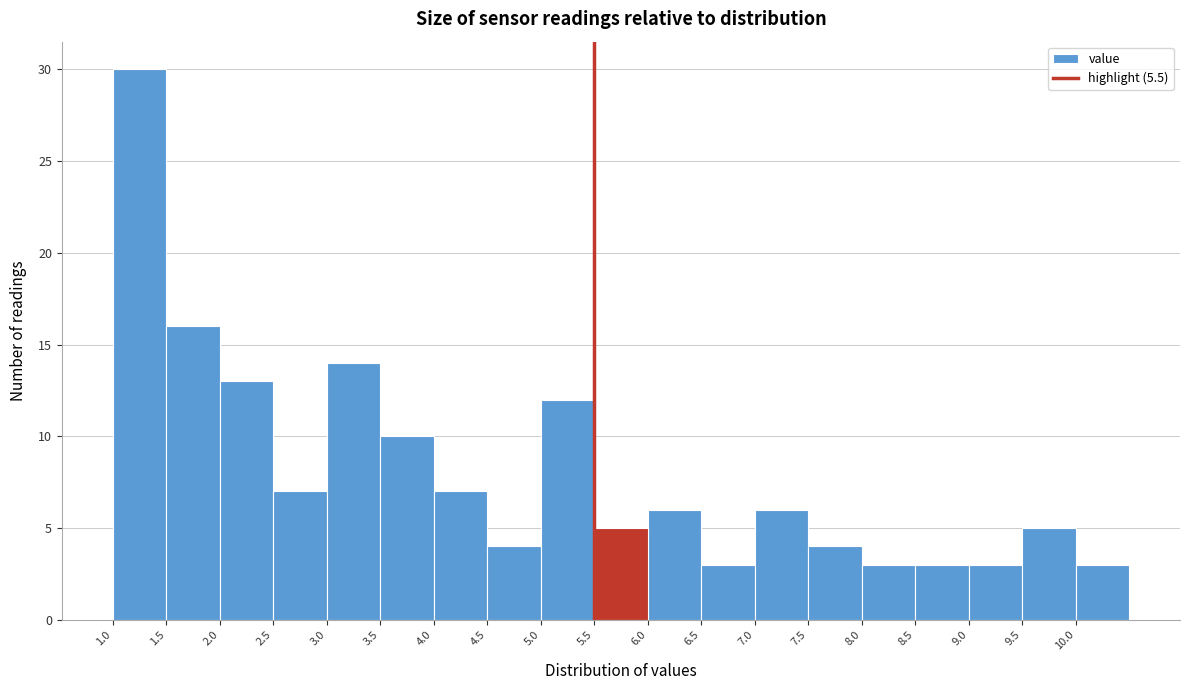

Over which range of the x-axis is the bar tallest?

1.0 to 1.5